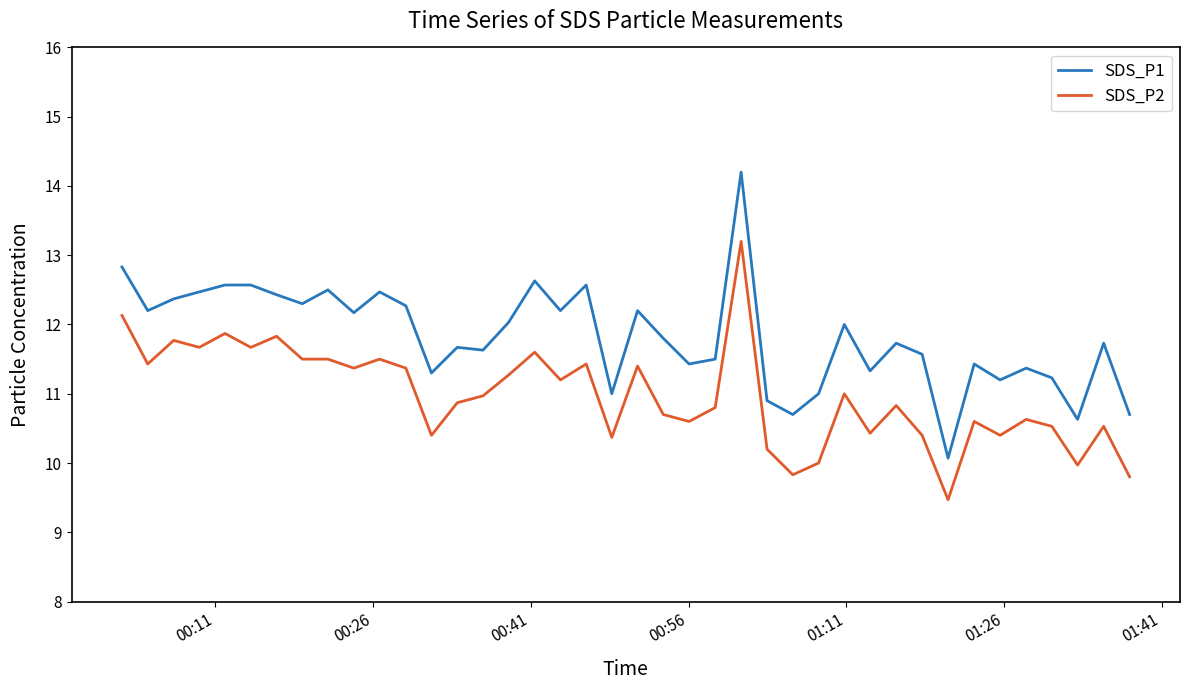

Rank the series by their average value, from lowest to highest.

SDS_P2, SDS_P1